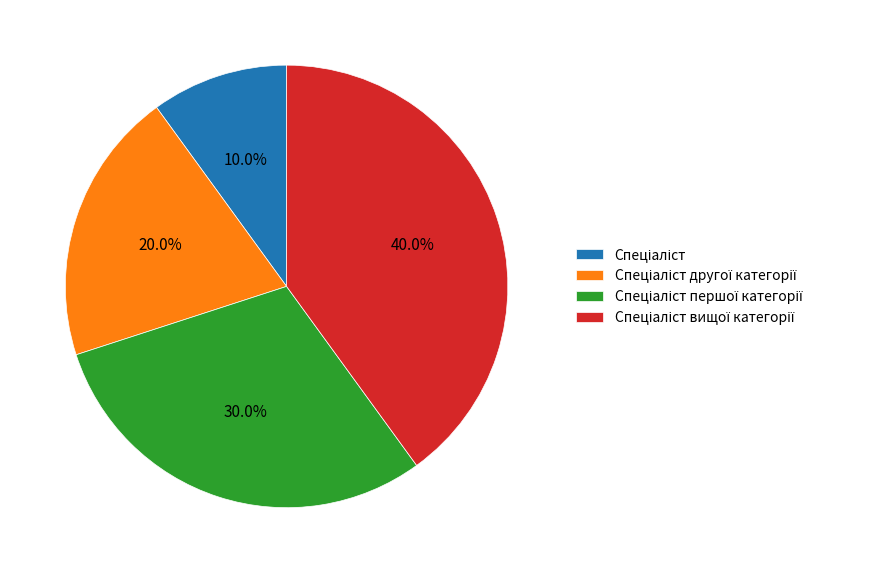

Is there any slice that represents more than half of the pie?

No